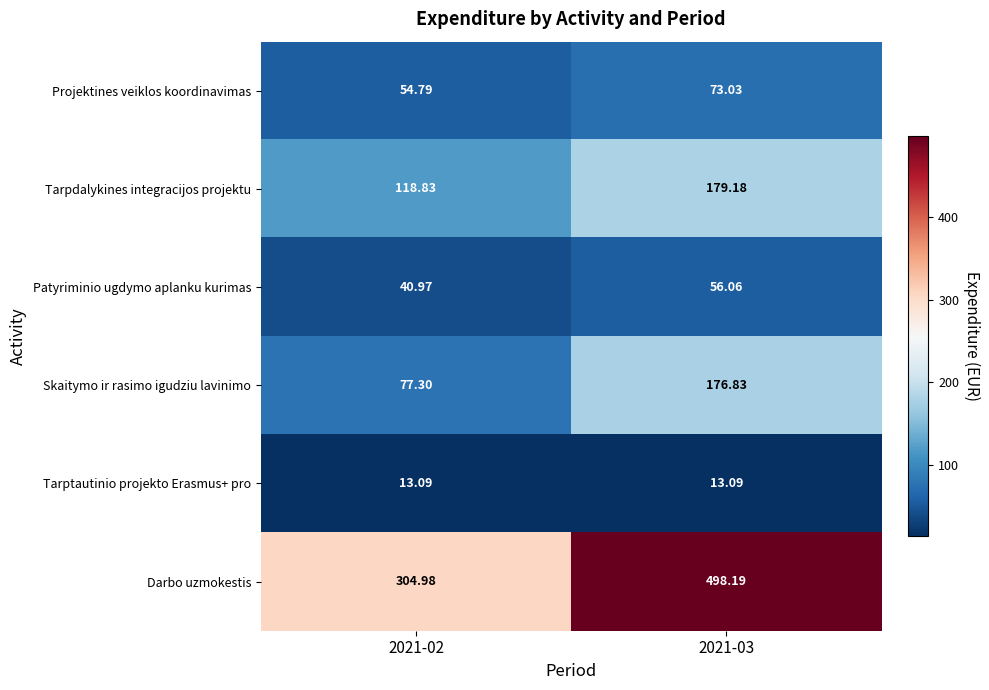

Which series has the widest spread of values?

Darbo uzmokestis